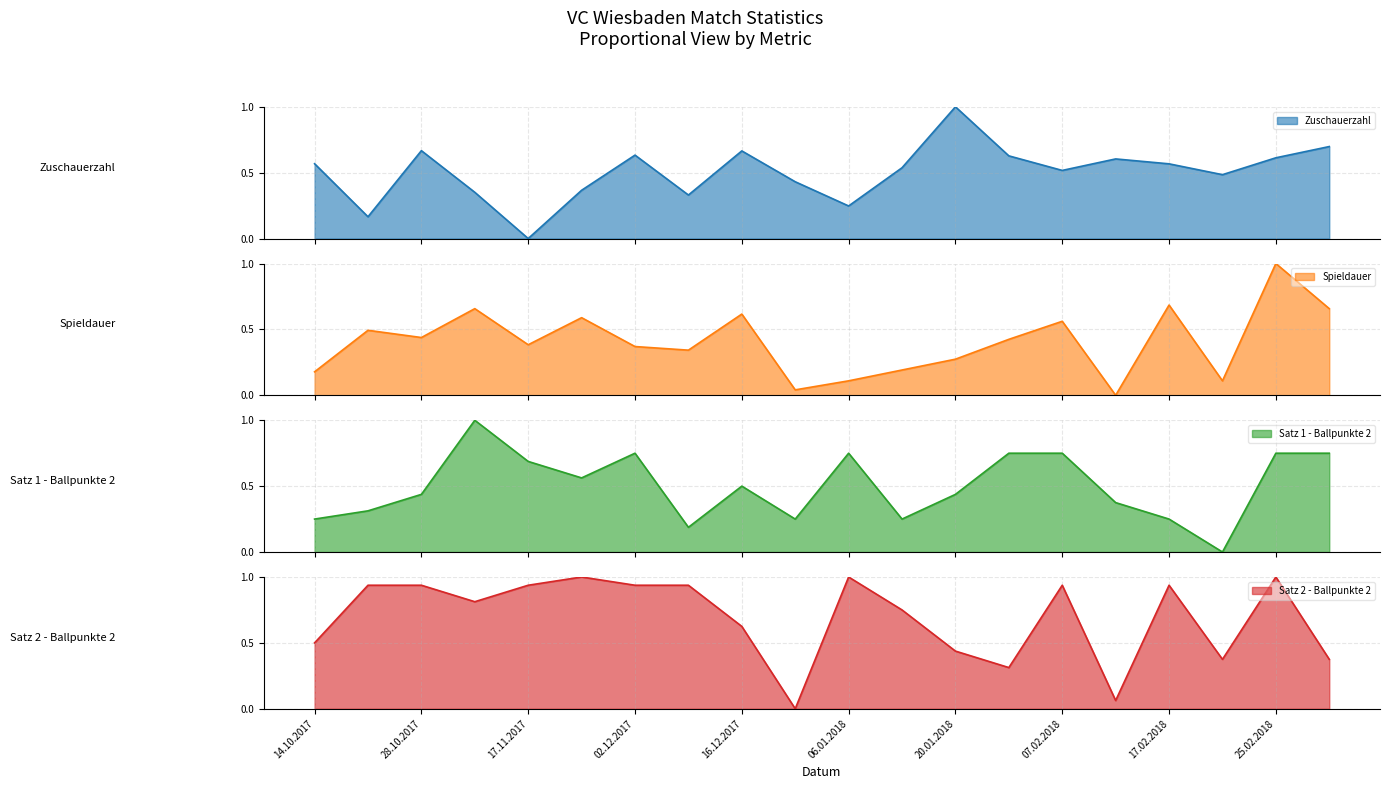

True or false: Spieldauer has a value of 0.1 at 18.02.2018.

True